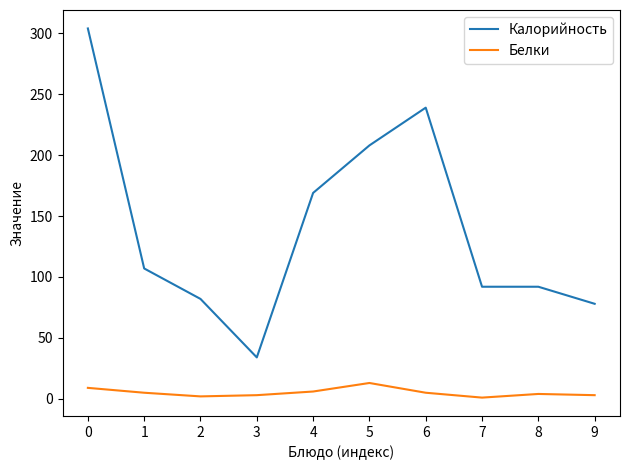

Which series has the widest spread of values?

Калорийность